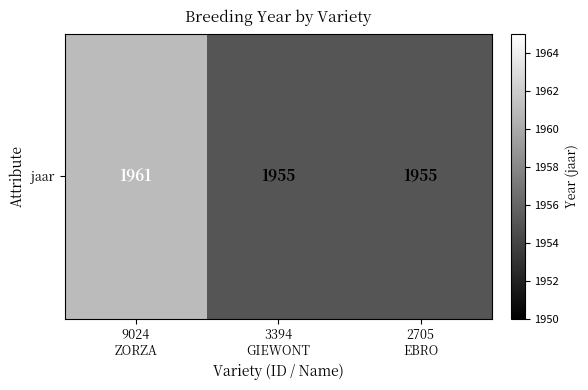

The chart shows a value of 1955 at 3394
GIEWONT. True or false?

True